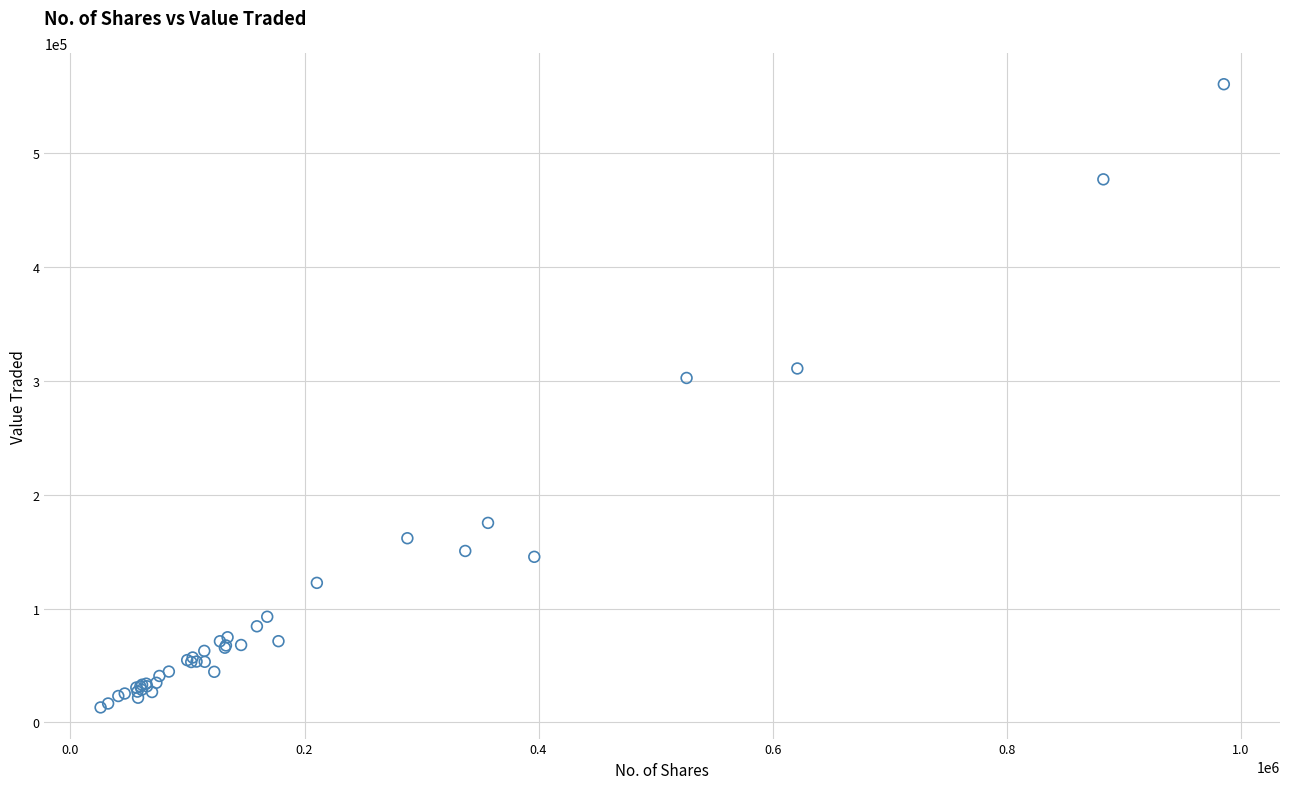

What Y value in the scatter plot is closest to 286899?

302583